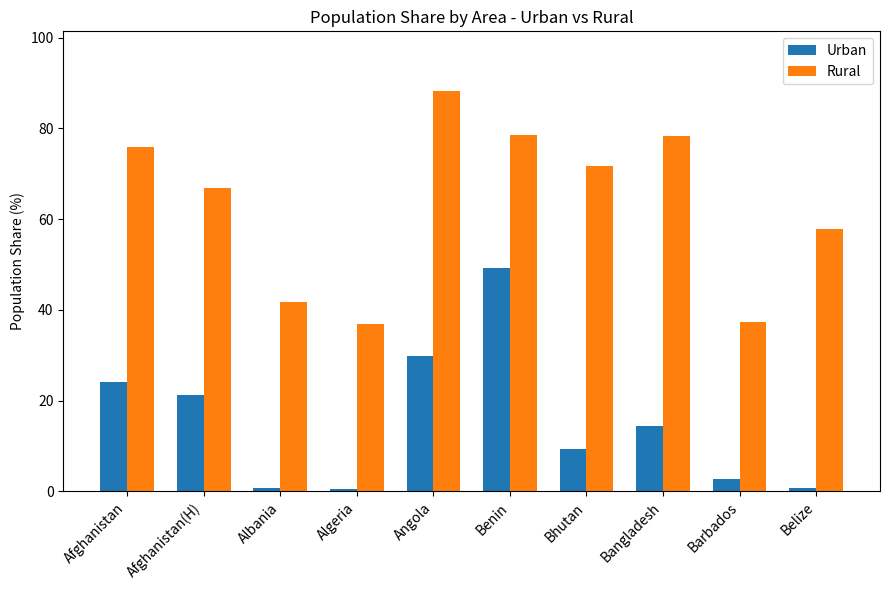

What is the difference between the highest and lowest values at Bangladesh?

63.9